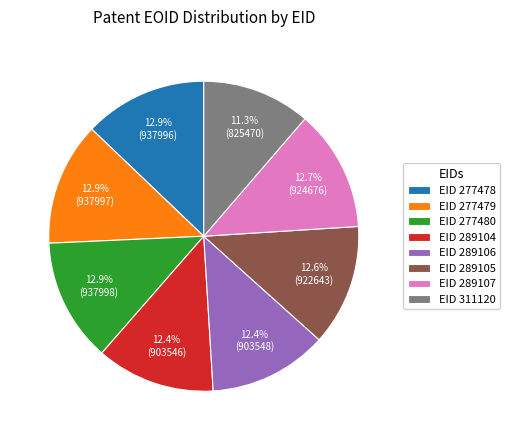

Which has a higher value, EID 289104 or EID 311120?

EID 289104